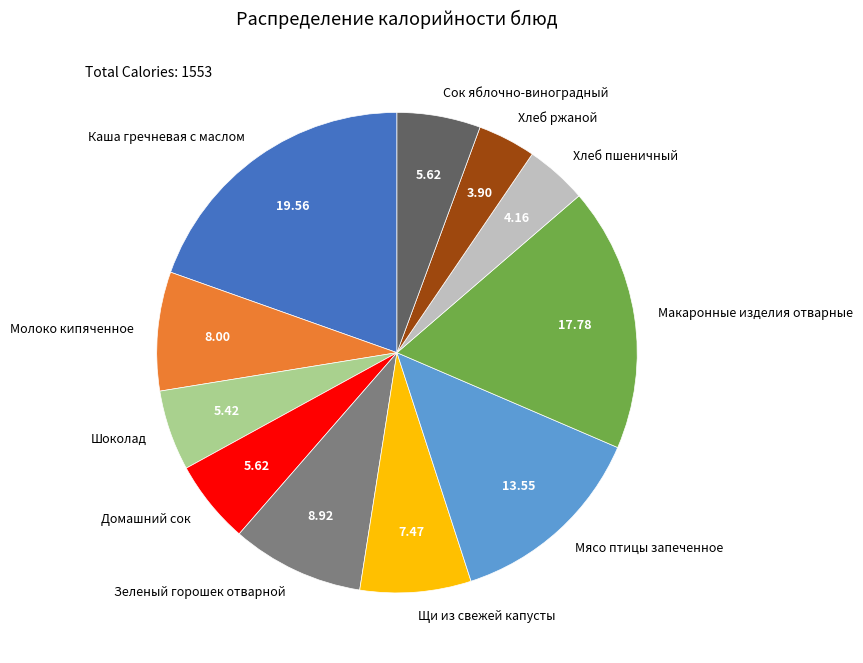

The Макаронные изделия отварные slice represents 18% of the pie. True or false?

True